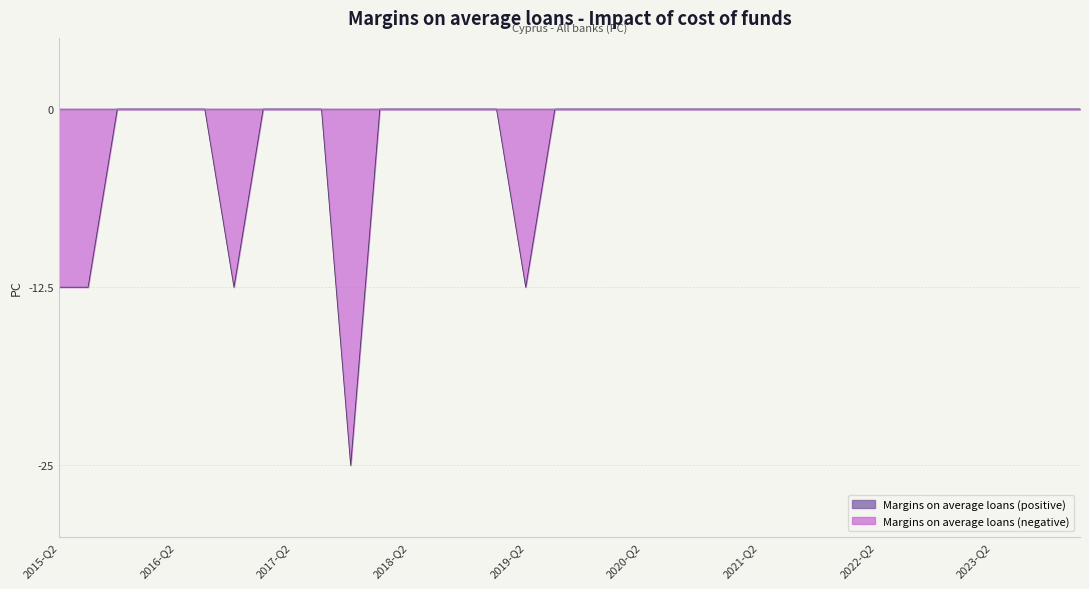

Reading left to right, extract all data points from this chart.

-12.5	-12.5	0.0	0.0	0.0	0.0	-12.5	0.0	0.0	0.0	-25.0	0.0	0.0	0.0	0.0	0.0	-12.5	0.0	0.0	0.0	0.0	0.0	0.0	0.0	0.0	0.0	0.0	0.0	0.0	0.0	0.0	0.0	0.0	0.0	0.0	0.0